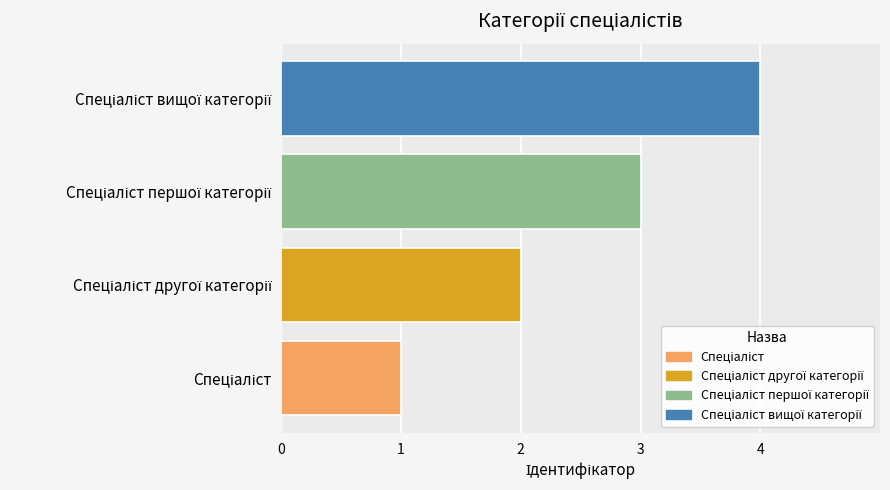

Count the number of categories in the chart.

4